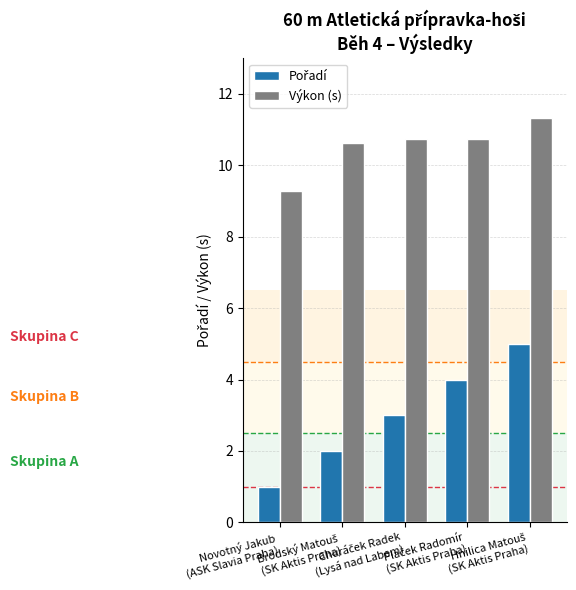

How many series are shown in this chart?

2